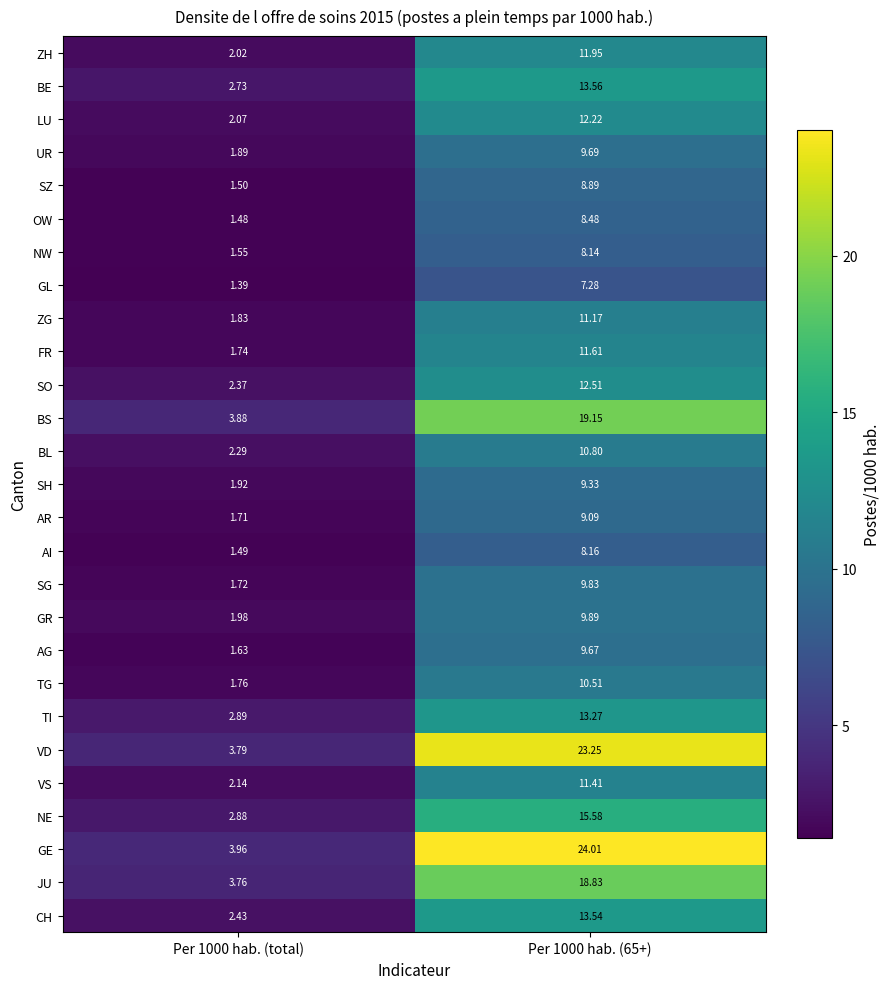

Which series has the largest range (max minus min)?

GE